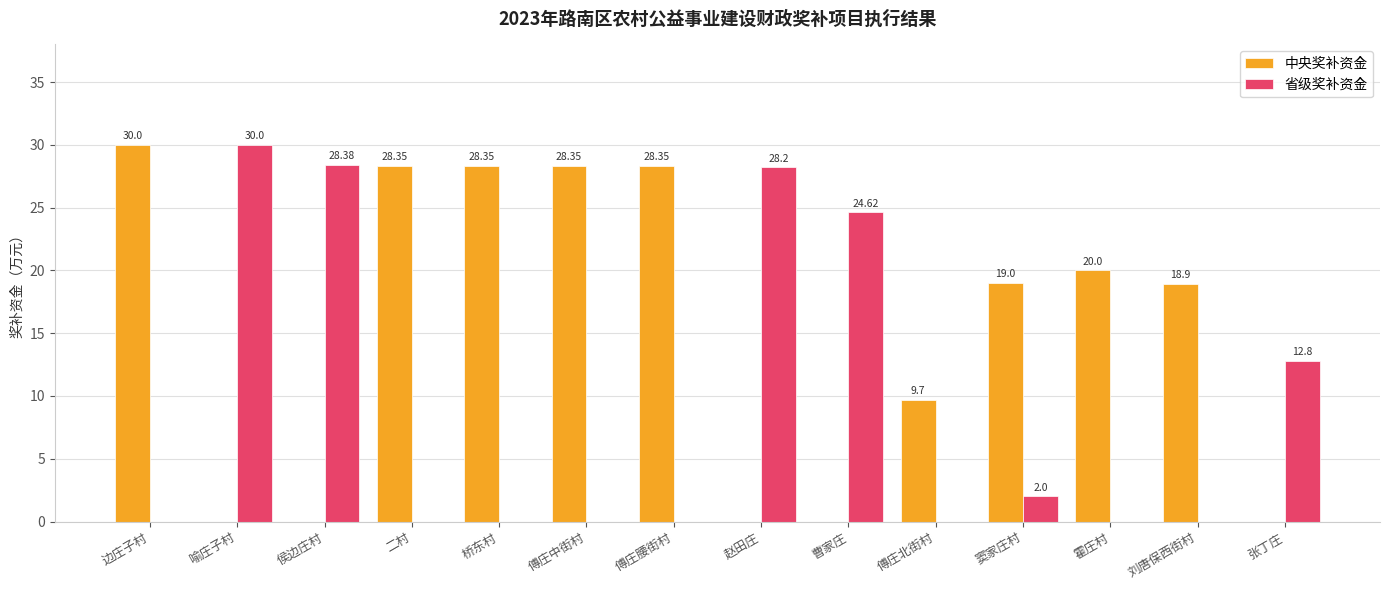

What is the sum of the 省级奖补资金 values at 傅庄北街村 and 窦家庄村?

2.0